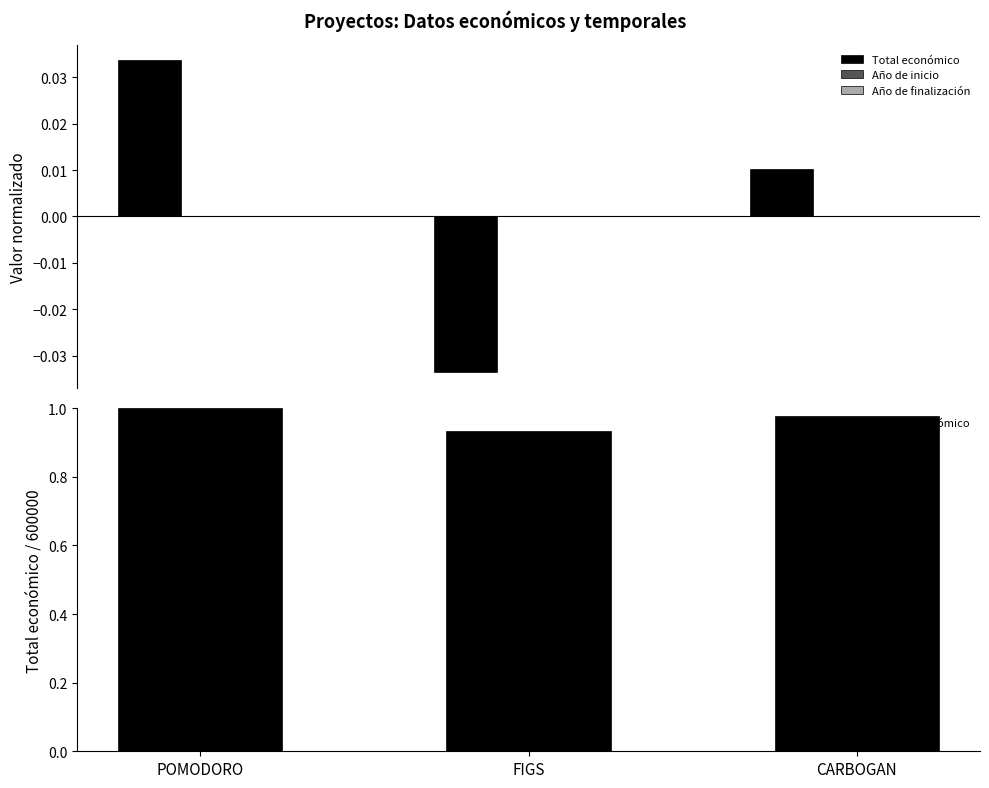

Rank the series at POMODORO from highest to lowest value.

Total económico, Año de inicio, Año de finalización